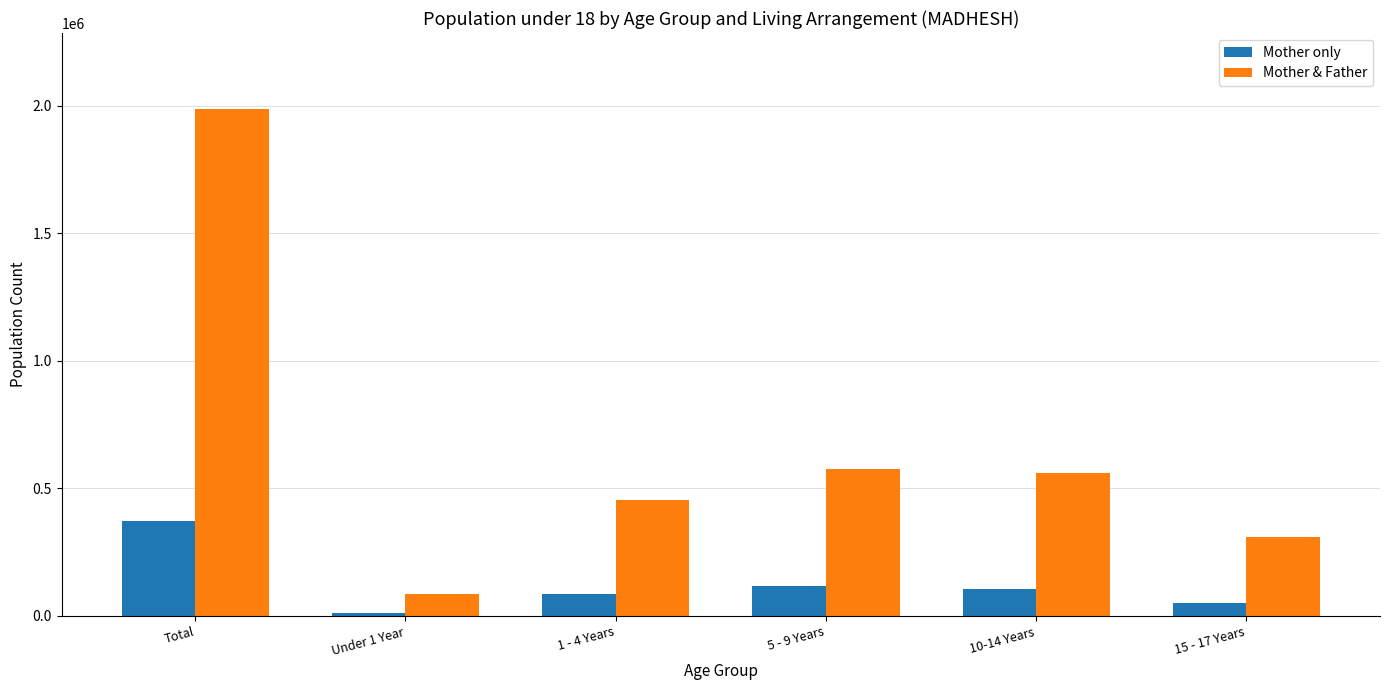

What is the label of the 2nd bar from the left?

Under 1 Year